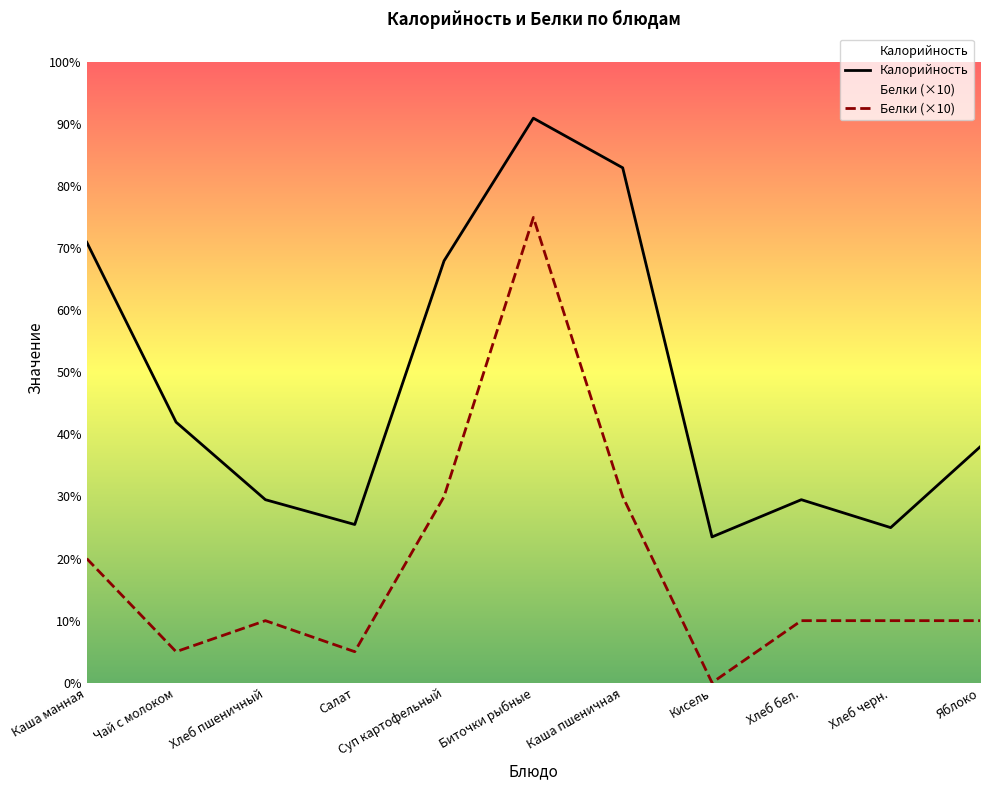

What is the maximum value for Калорийность?

182